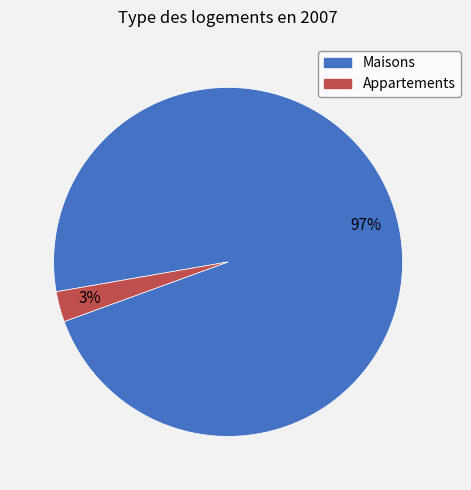

Is there a majority slice in this chart?

Yes